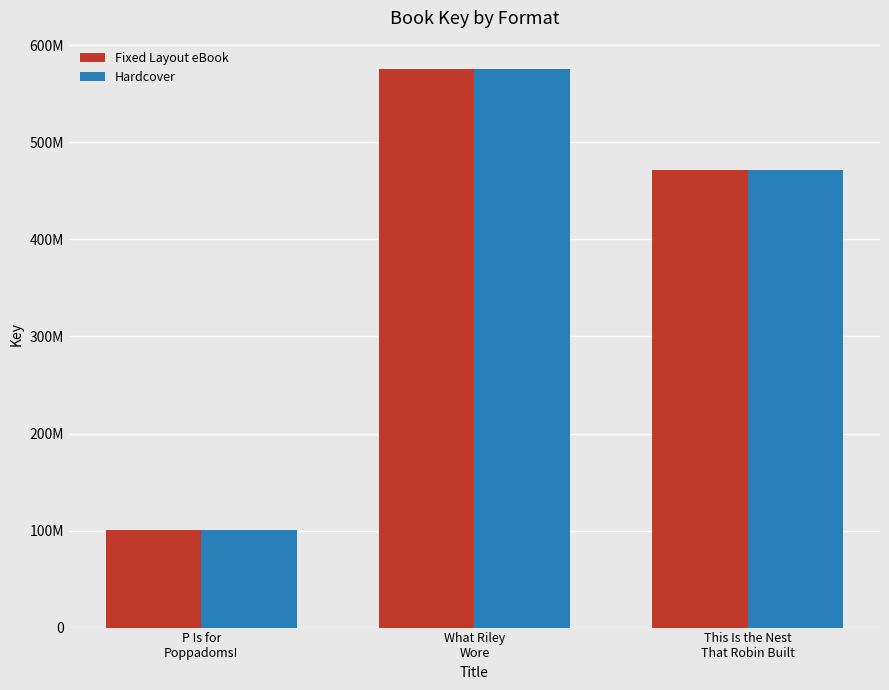

What are all the series names shown in the legend?

Fixed Layout eBook, Hardcover